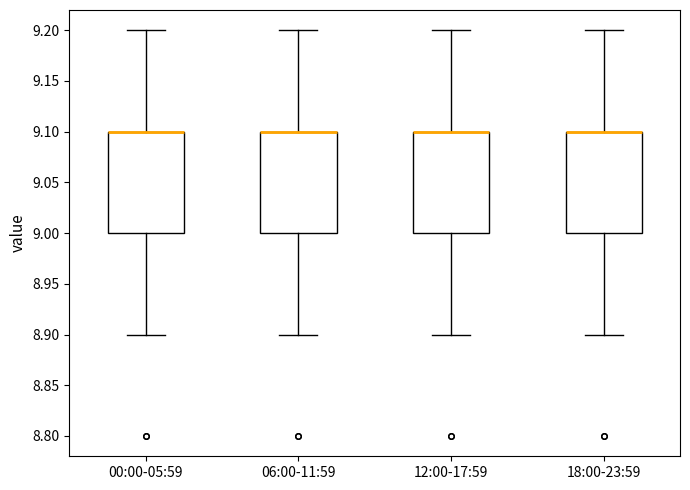

Reading left to right, read every box against the y-axis: the position of its median line, the range the box covers, and the ends of its whiskers. The values are not printed on the chart, so give them approximately, as read against the axis.

00:00-05:59: median 9.1 (drawn on the box's upper edge), box 9.0 to 9.1, whiskers 8.9 to 9.2
06:00-11:59: median 9.1 (drawn on the box's upper edge), box 9.0 to 9.1, whiskers 8.9 to 9.2
12:00-17:59: median 9.1 (drawn on the box's upper edge), box 9.0 to 9.1, whiskers 8.9 to 9.2
18:00-23:59: median 9.1 (drawn on the box's upper edge), box 9.0 to 9.1, whiskers 8.9 to 9.2